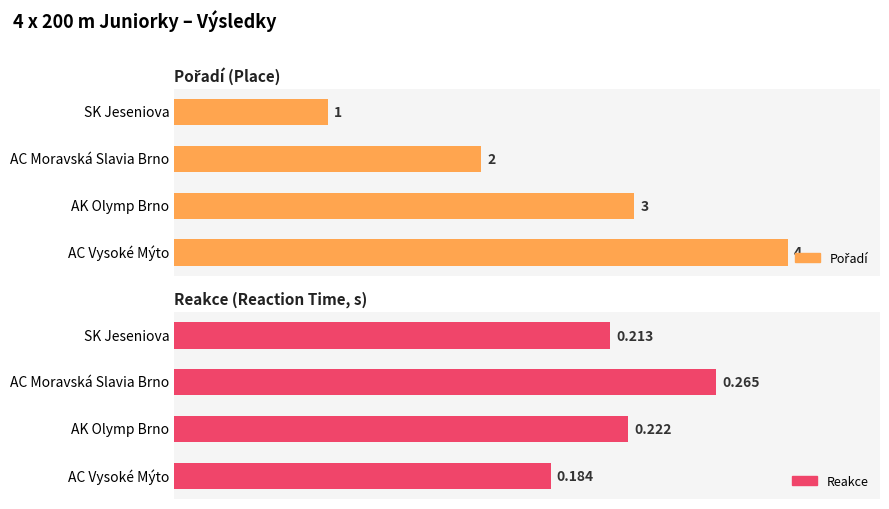

Count the number of data series in this chart.

2